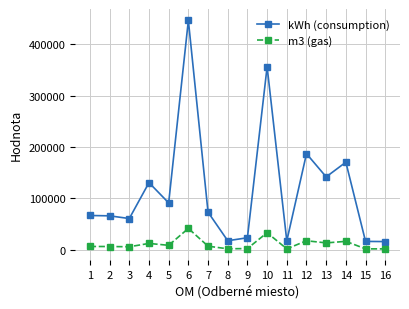

What is the minimum value shown in the chart?

1488